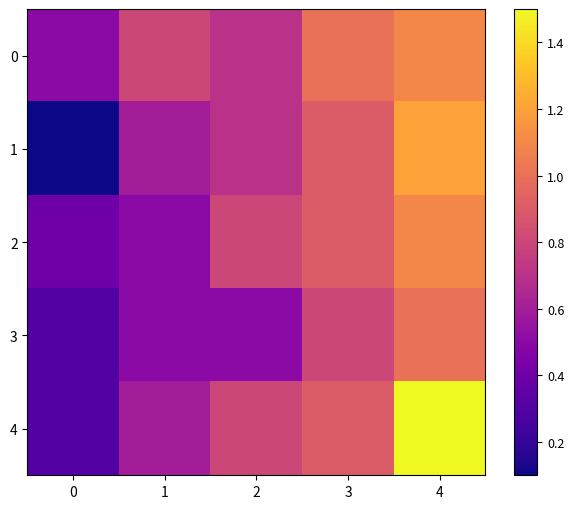

Count the number of data series in this chart.

5